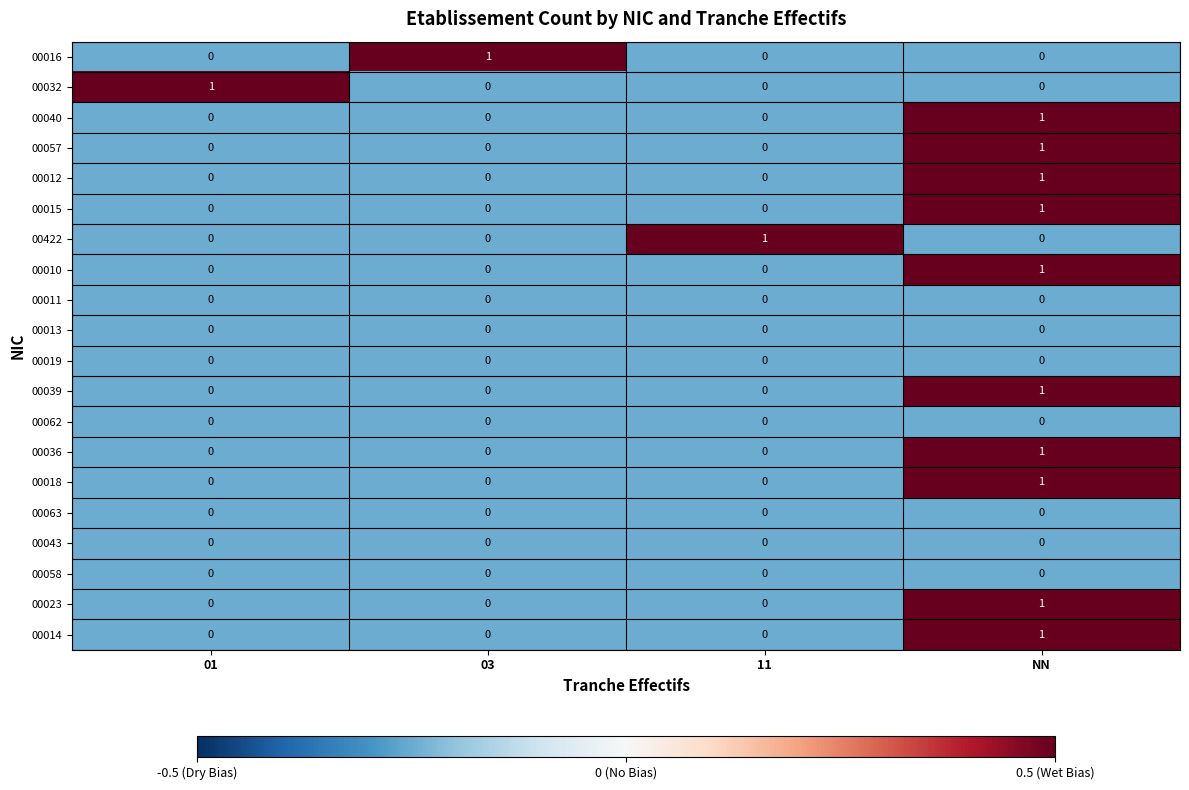

Count the 00014 values in the range 0 to 1.

4